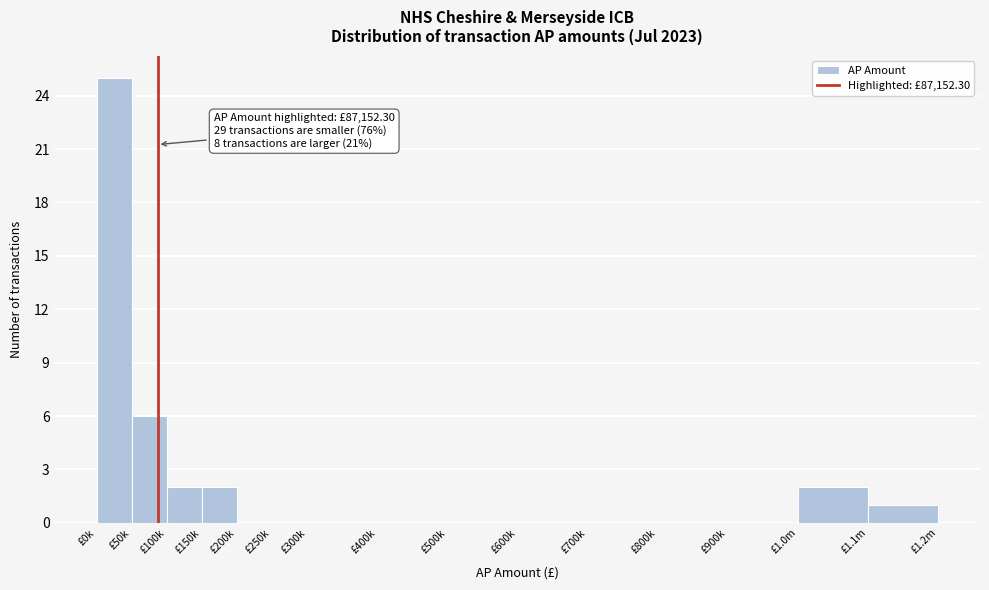

Reading left to right, what are all the values shown in this chart?

£0k=25	£50k=6	£100k=2	£150k=2	£200k=0	£250k=0	£300k=0	£400k=0	£500k=0	£600k=0	£700k=0	£800k=0	£900k=0	£1.0m=2	£1.1m=1